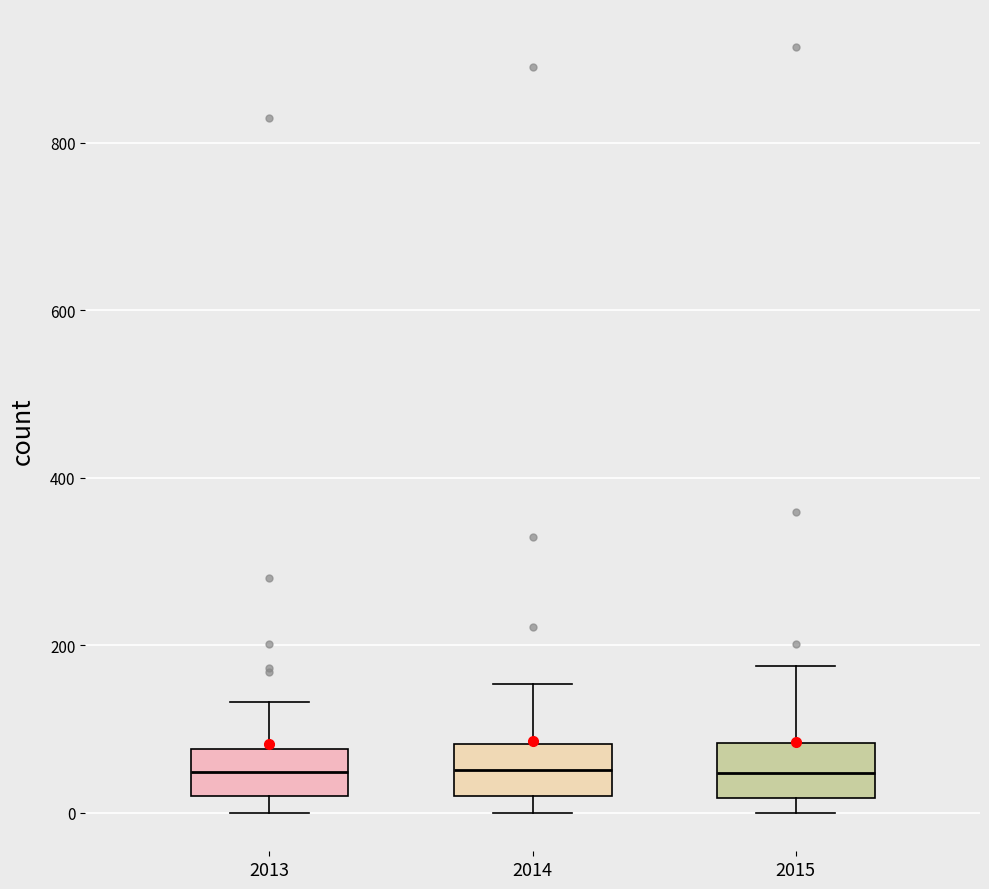

Where is the upper edge of the box at x = 2013 on the y-axis? The values are not printed on the chart, so give them approximately, as read against the axis.

80